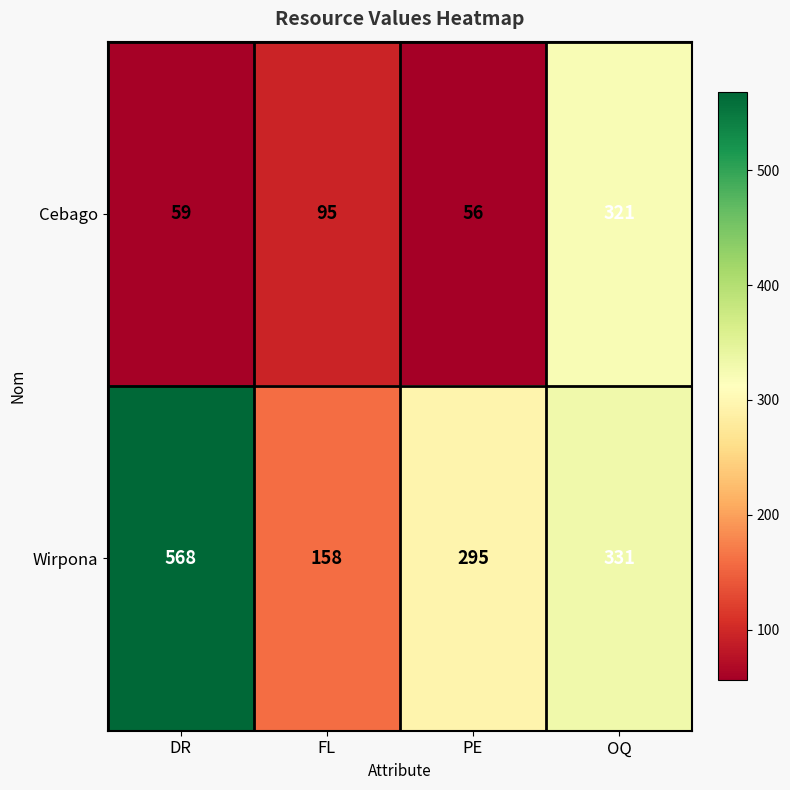

At which category is the sum across all series the highest?

OQ